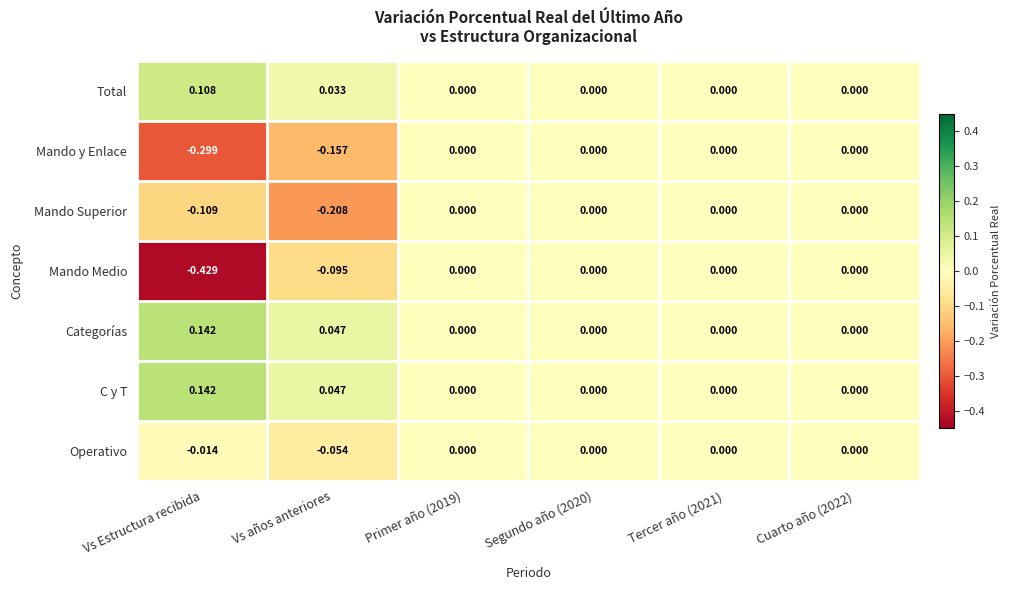

Which series has the widest spread of values?

Mando Medio